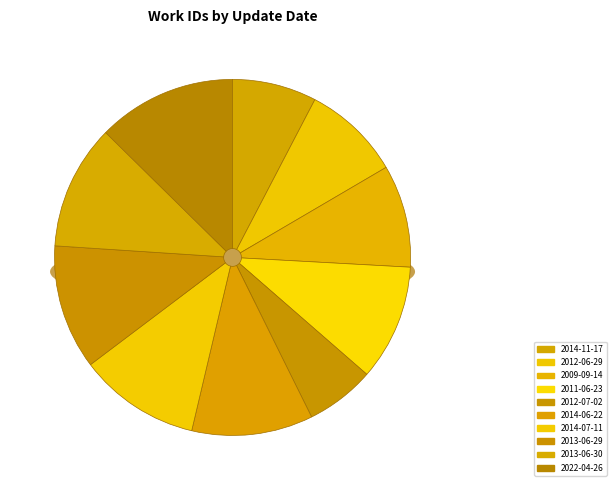

Which has a higher value, 2011-06-23 or 2012-06-29?

2011-06-23